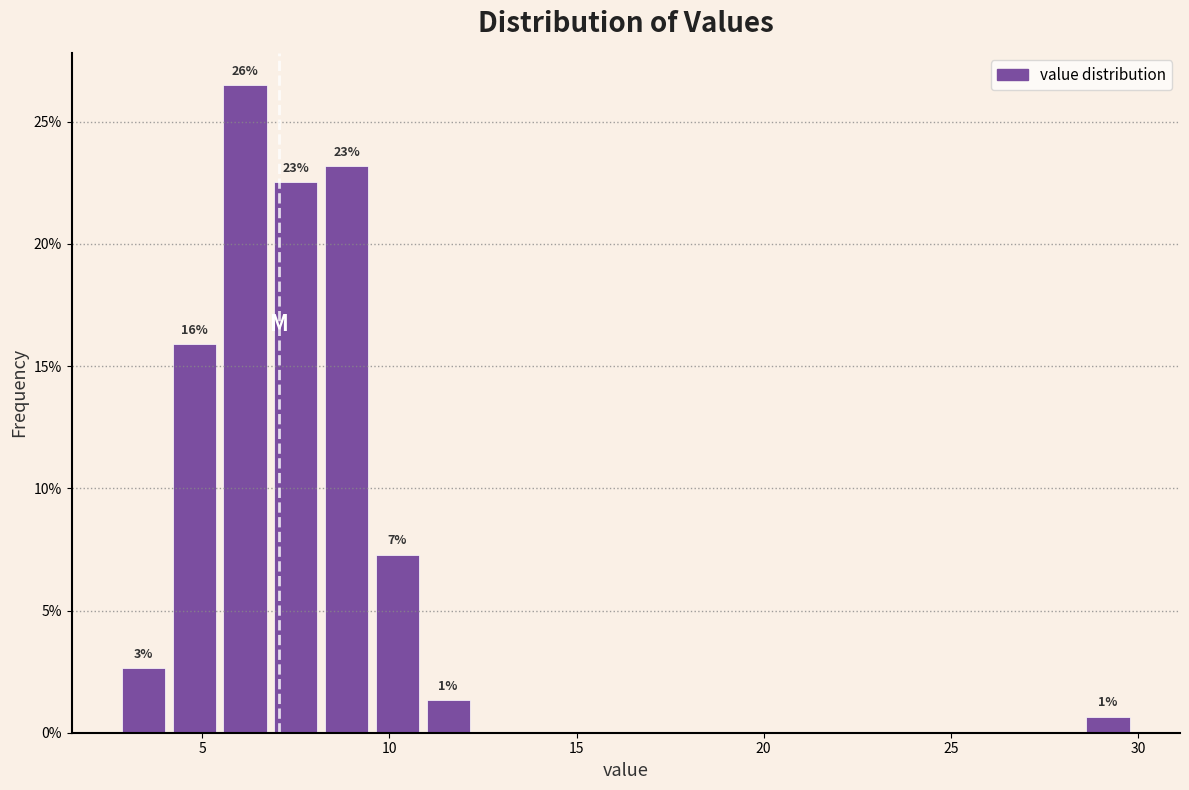

Around what value on the x-axis is the tallest bar? Give the approximate position of its centre, as read against the axis.

6.0